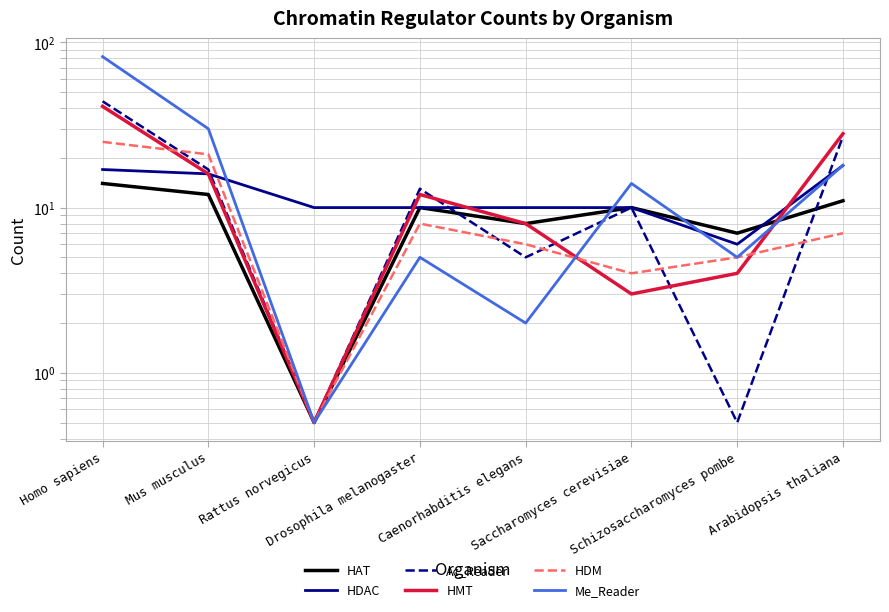

What is the average value of the HAT series?

9.1